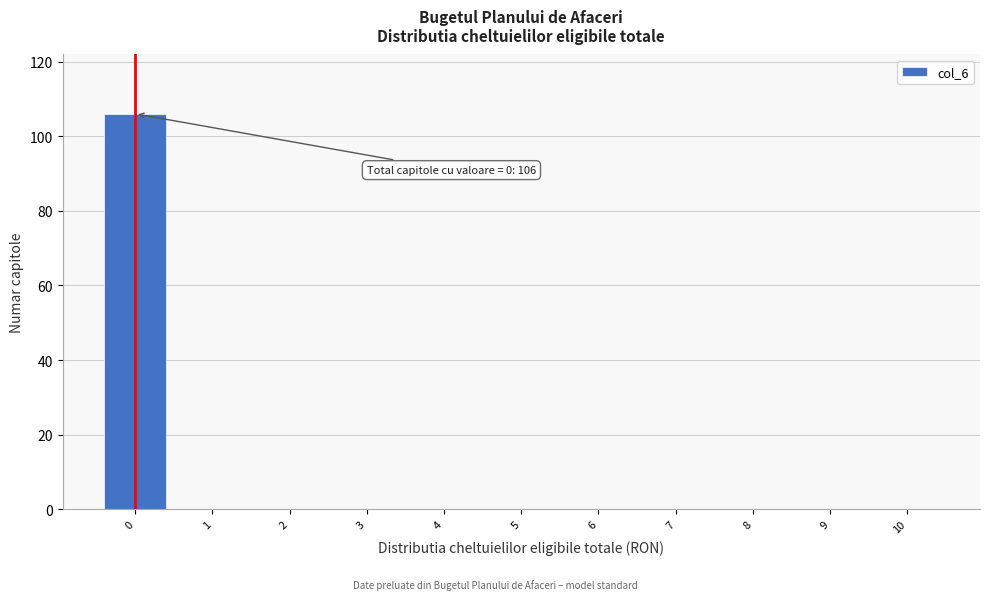

Reading left to right, extract all data points from this chart.

0=106	1=0	2=0	3=0	4=0	5=0	6=0	7=0	8=0	9=0	10=0